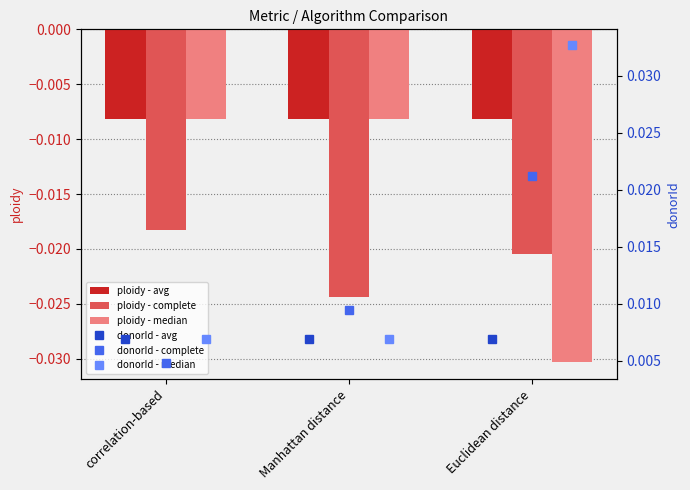

Is the value of ploidy - avg at correlation-based greater than the value of ploidy - complete at Euclidean distance?

Yes